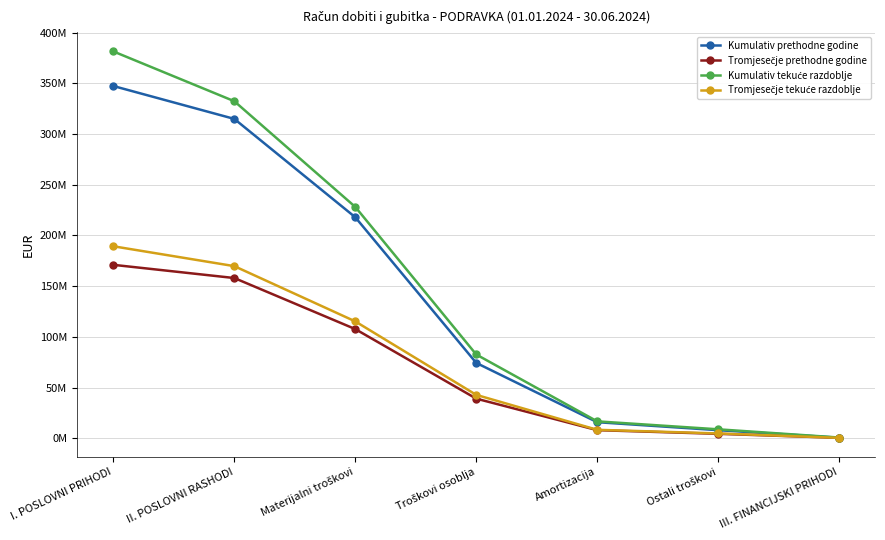

Is this an area chart (filled region under the line)?

No